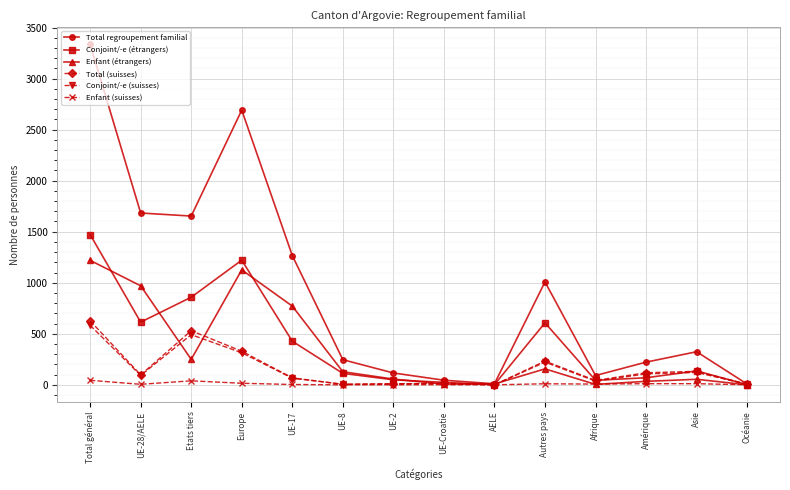

What is the minimum value for Total regroupement familial?

7